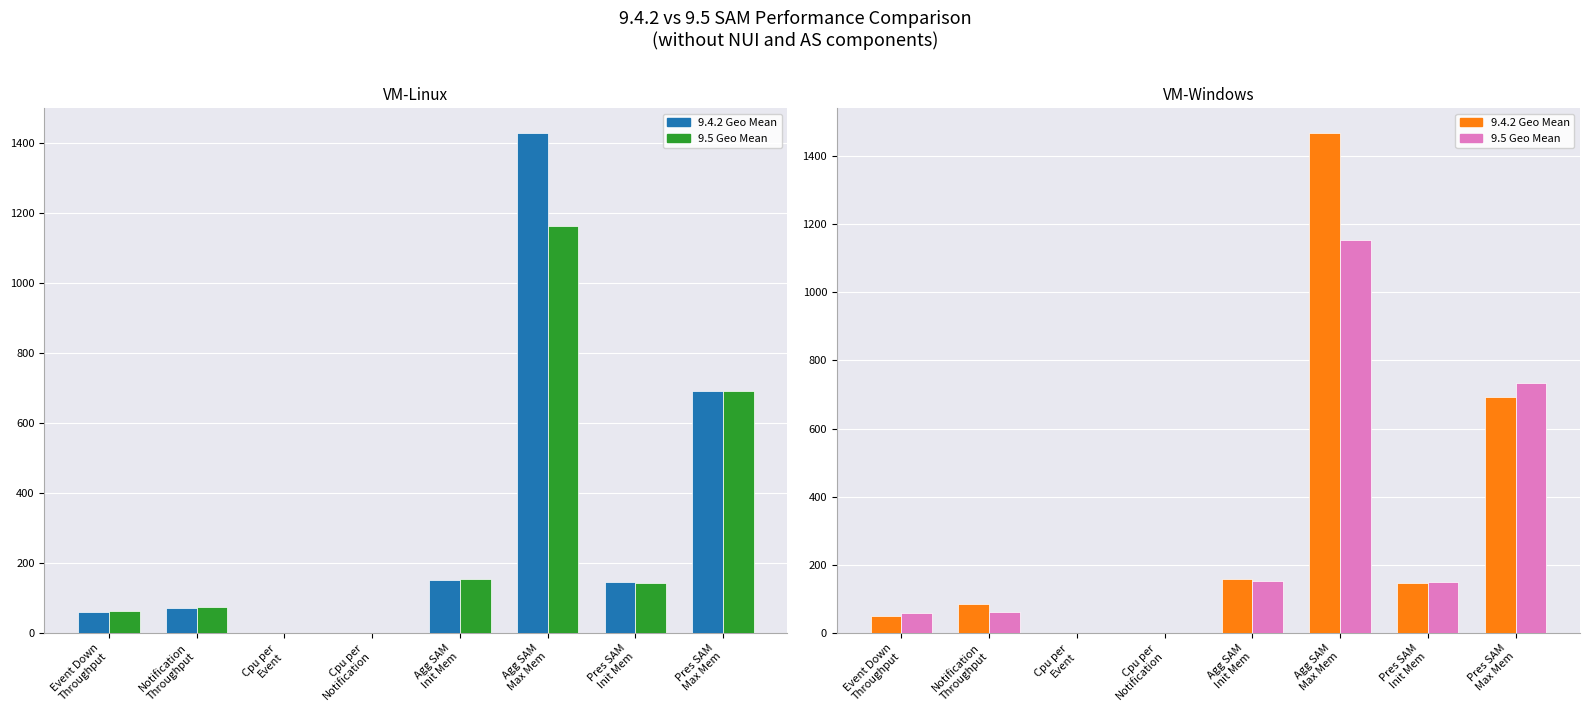

Where is VM-Linux 9.5 nearest to the value 581?

Pres SAM
Max Mem